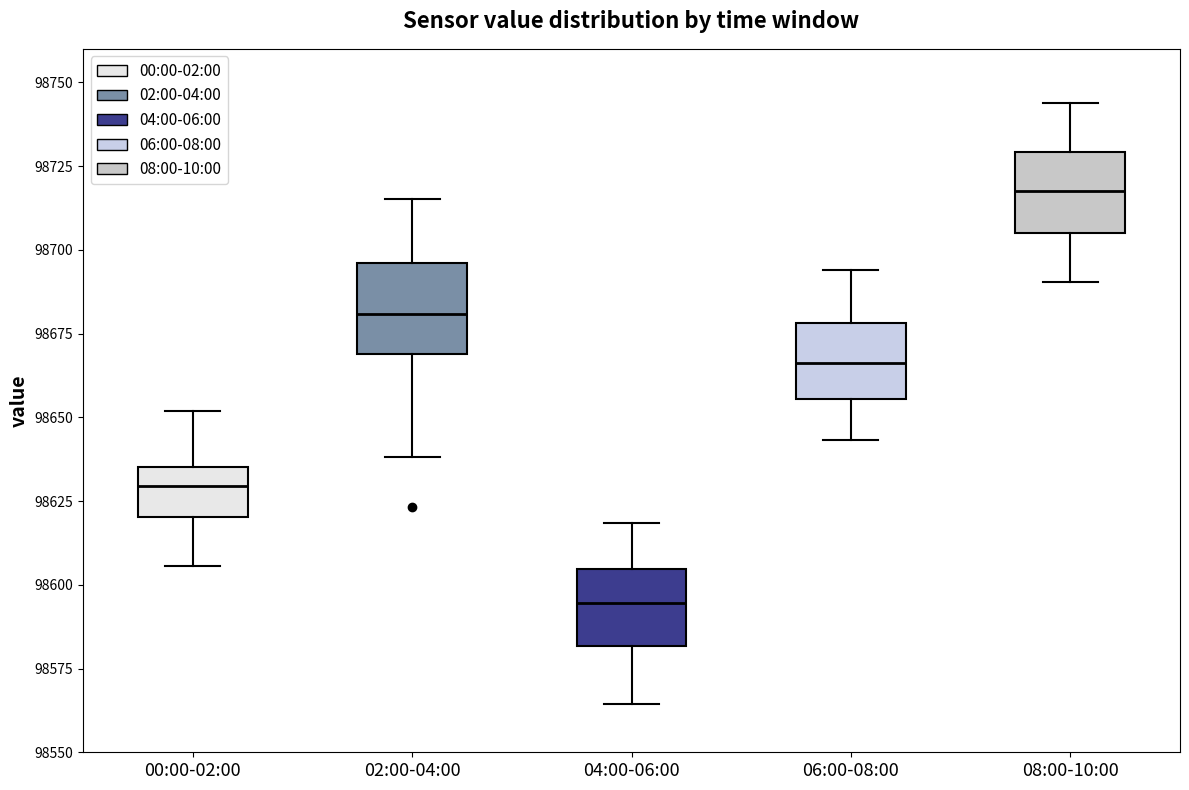

Reading left to right, transcribe this box plot: for each box, give where its median line is, the range the box spans, and where its two whiskers end, as read against the y-axis. The values are not printed on the chart, so give them approximately, as read against the axis.

00:00-02:00: median 98630, box 98620 to 98635, whiskers 98605 to 98650
02:00-04:00: median 98680, box 98670 to 98695, whiskers 98640 to 98715
04:00-06:00: median 98595, box 98580 to 98605, whiskers 98565 to 98620
06:00-08:00: median 98665, box 98655 to 98680, whiskers 98645 to 98695
08:00-10:00: median 98720, box 98705 to 98730, whiskers 98690 to 98745